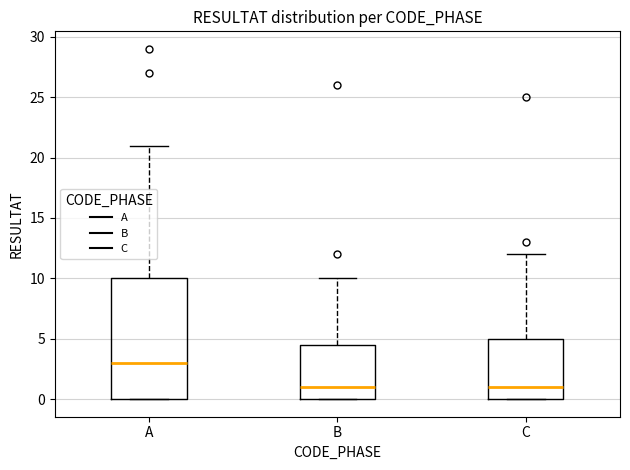

Reading left to right, transcribe this box plot: for each box, give where its median line is, the range the box spans, and where its two whiskers end, as read against the y-axis. The values are not printed on the chart, so give them approximately, as read against the axis.

A: median 3.0, box 0.0 to 10.0, whiskers 0.0 to 21.0
B: median 1.0, box 0.0 to 4.5, whiskers 0.0 to 10.0
C: median 1.0, box 0.0 to 5.0, whiskers 0.0 to 12.0